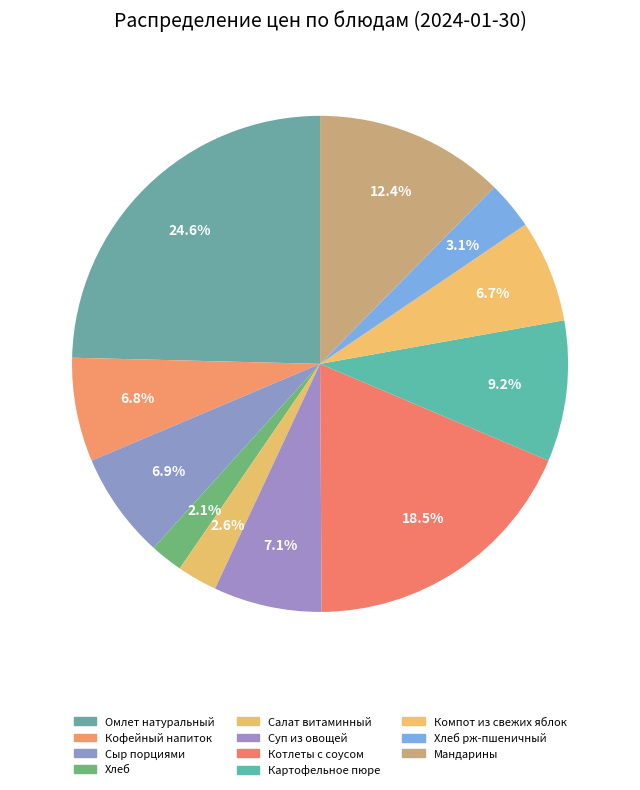

How many slices are in this pie chart?

11